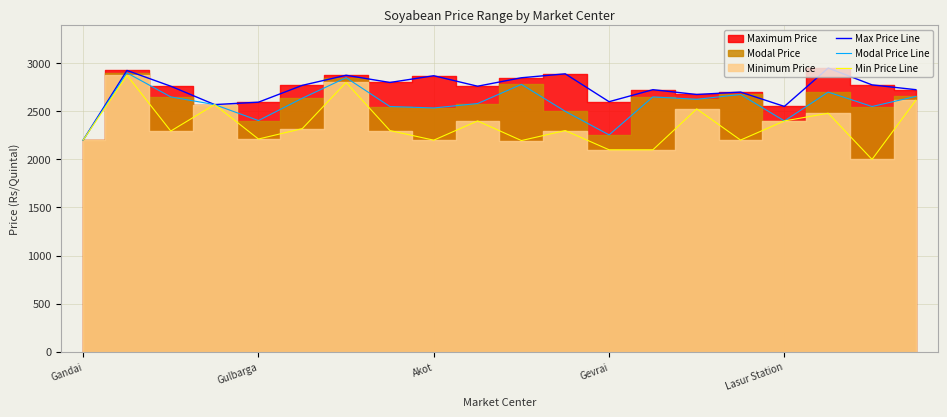

True or false: Modal Price Line and Max Price Line cross at least once.

False